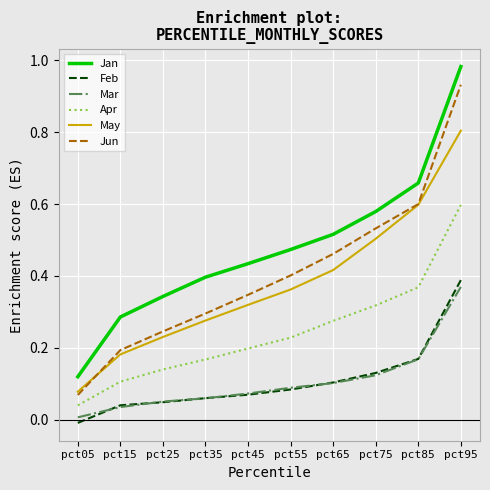

True or false: Jun and Feb cross at least once.

False